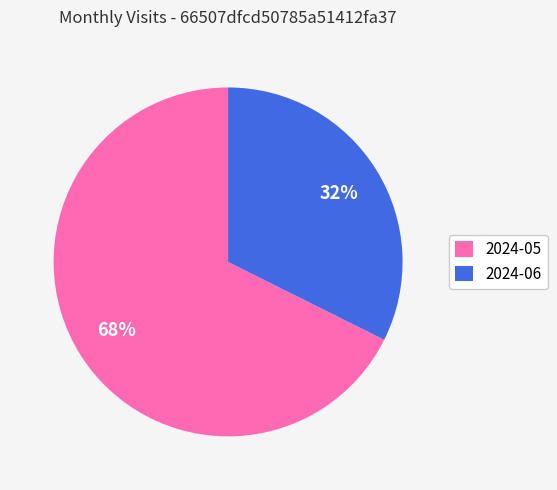

How many segments does this pie chart have?

2